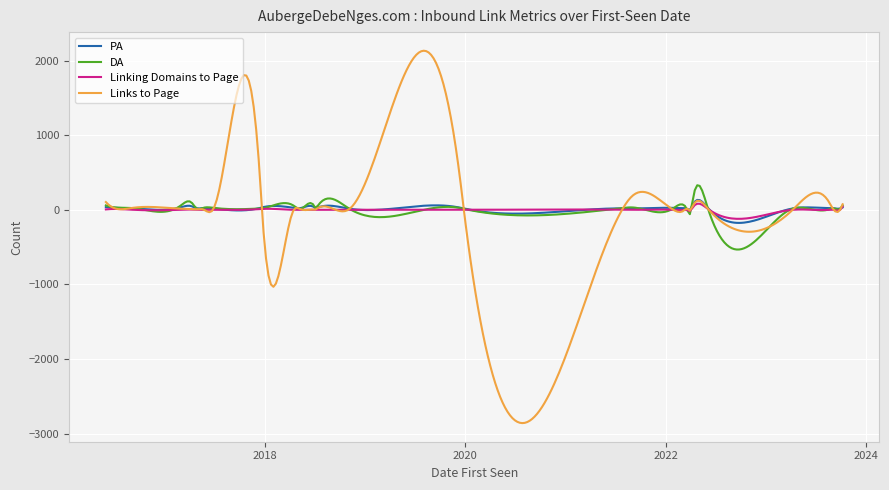

Which series has the largest range (max minus min)?

Links to Page